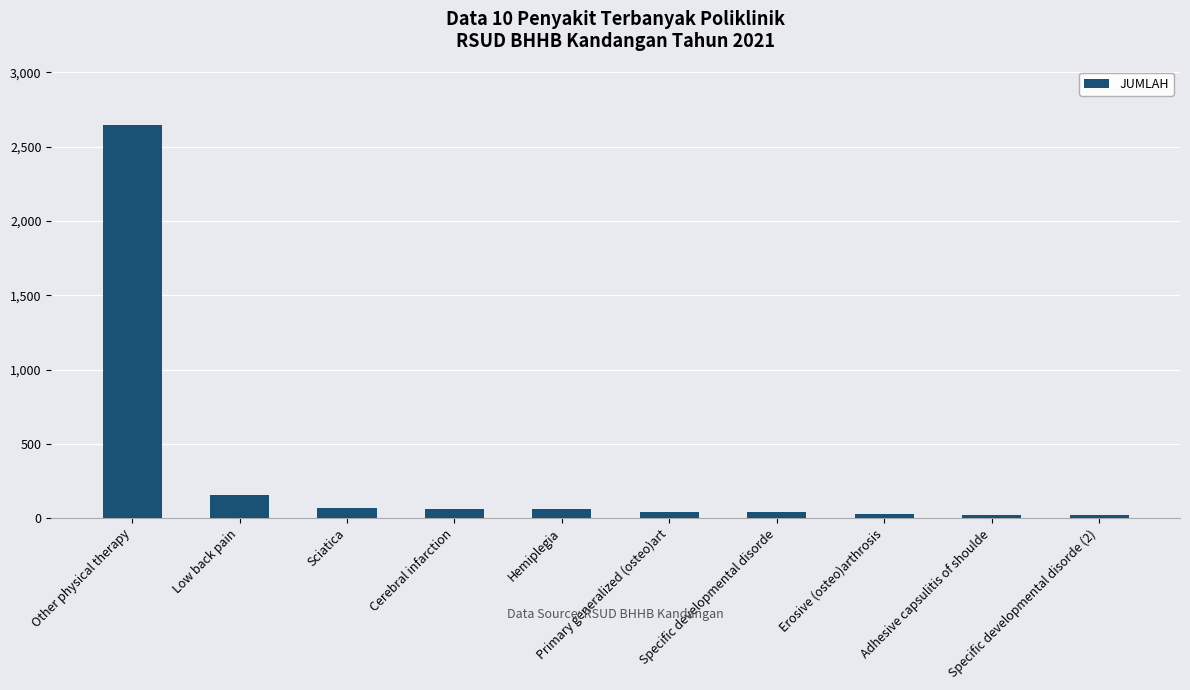

What is the average value?

315